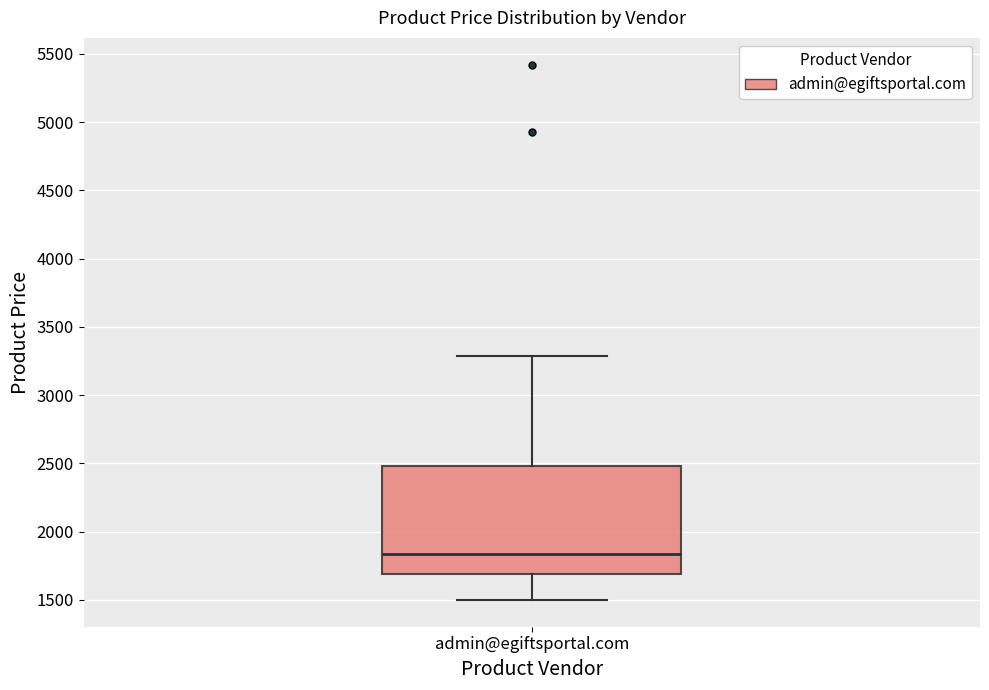

Where does the median line of the box for admin@egiftsportal.com sit on the y-axis? The values are not printed on the chart, so give them approximately, as read against the axis.

1850